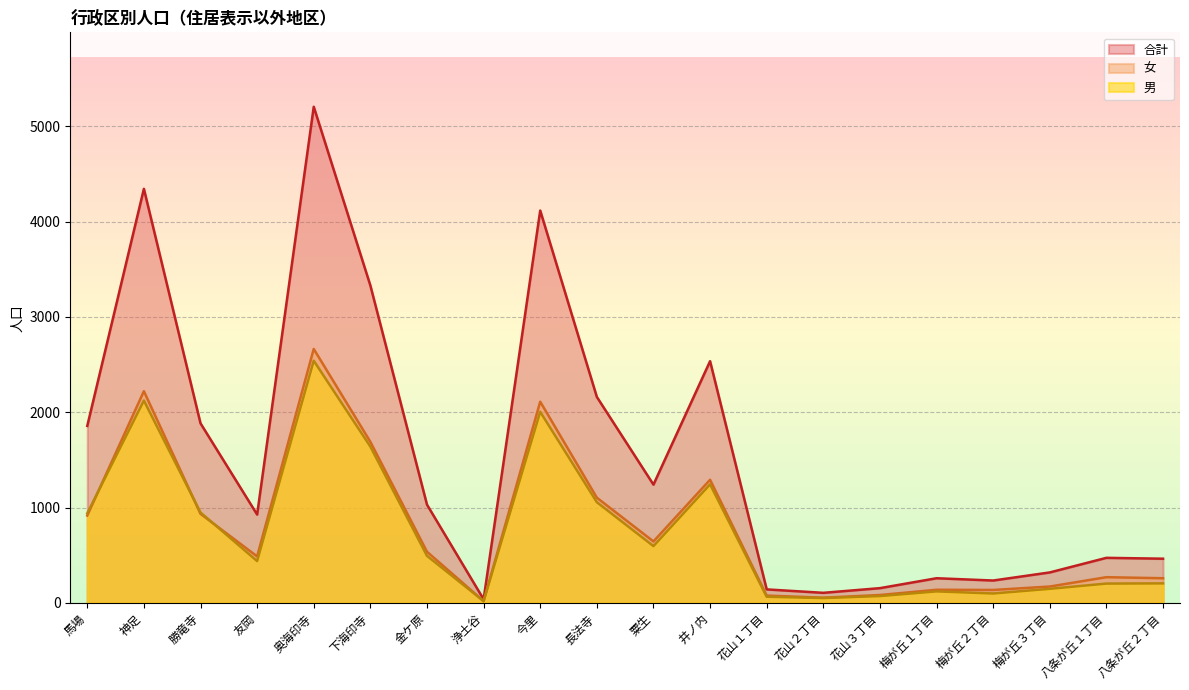

Which series has the largest total across all categories?

合計